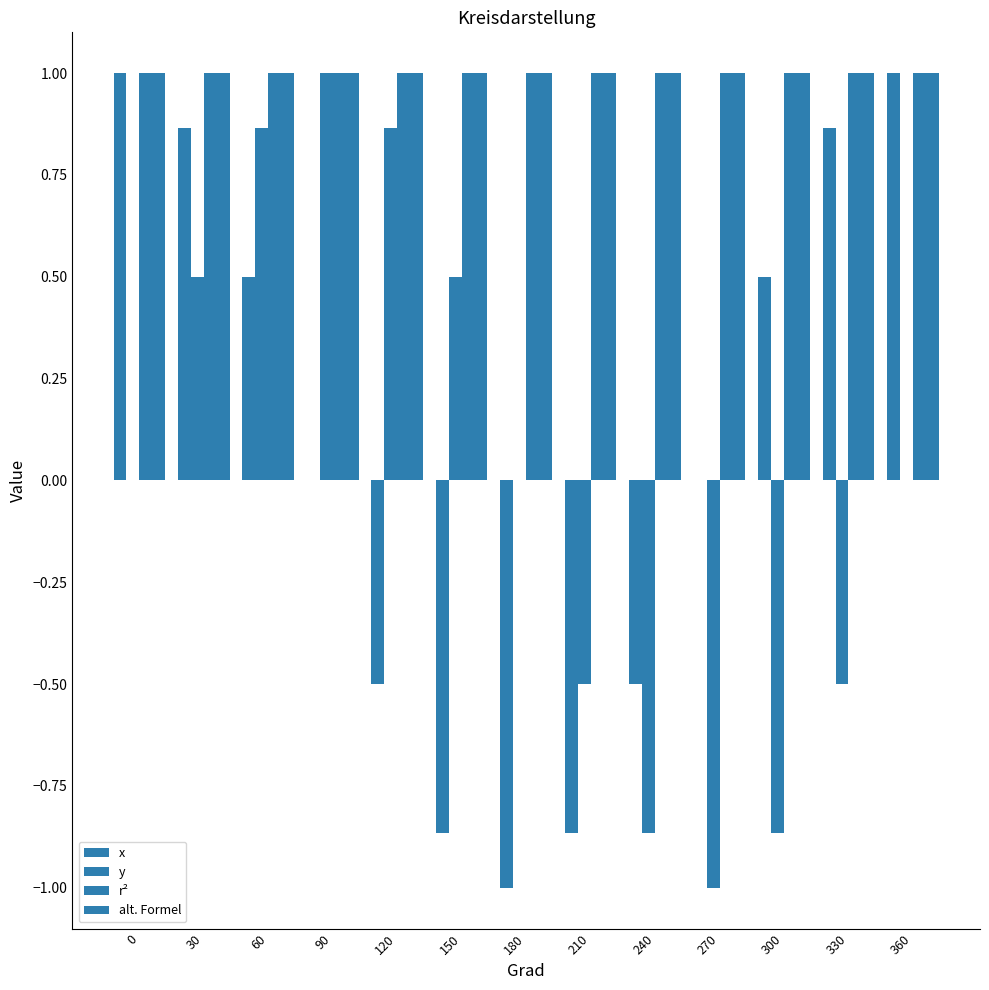

Are the bars horizontal?

No